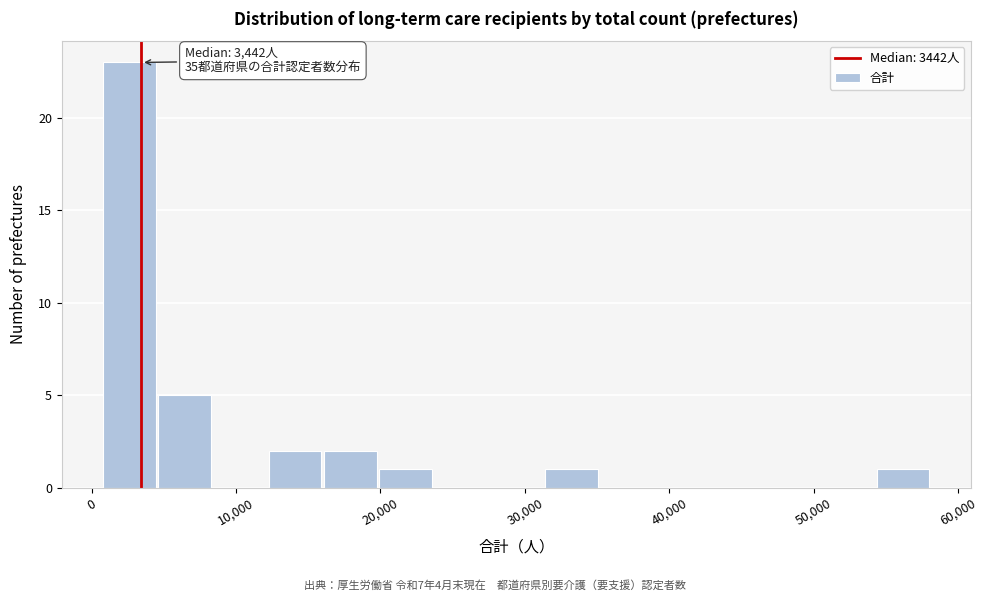

Around what value on the x-axis is the tallest bar? Give the approximate position of its centre, as read against the axis.

3000